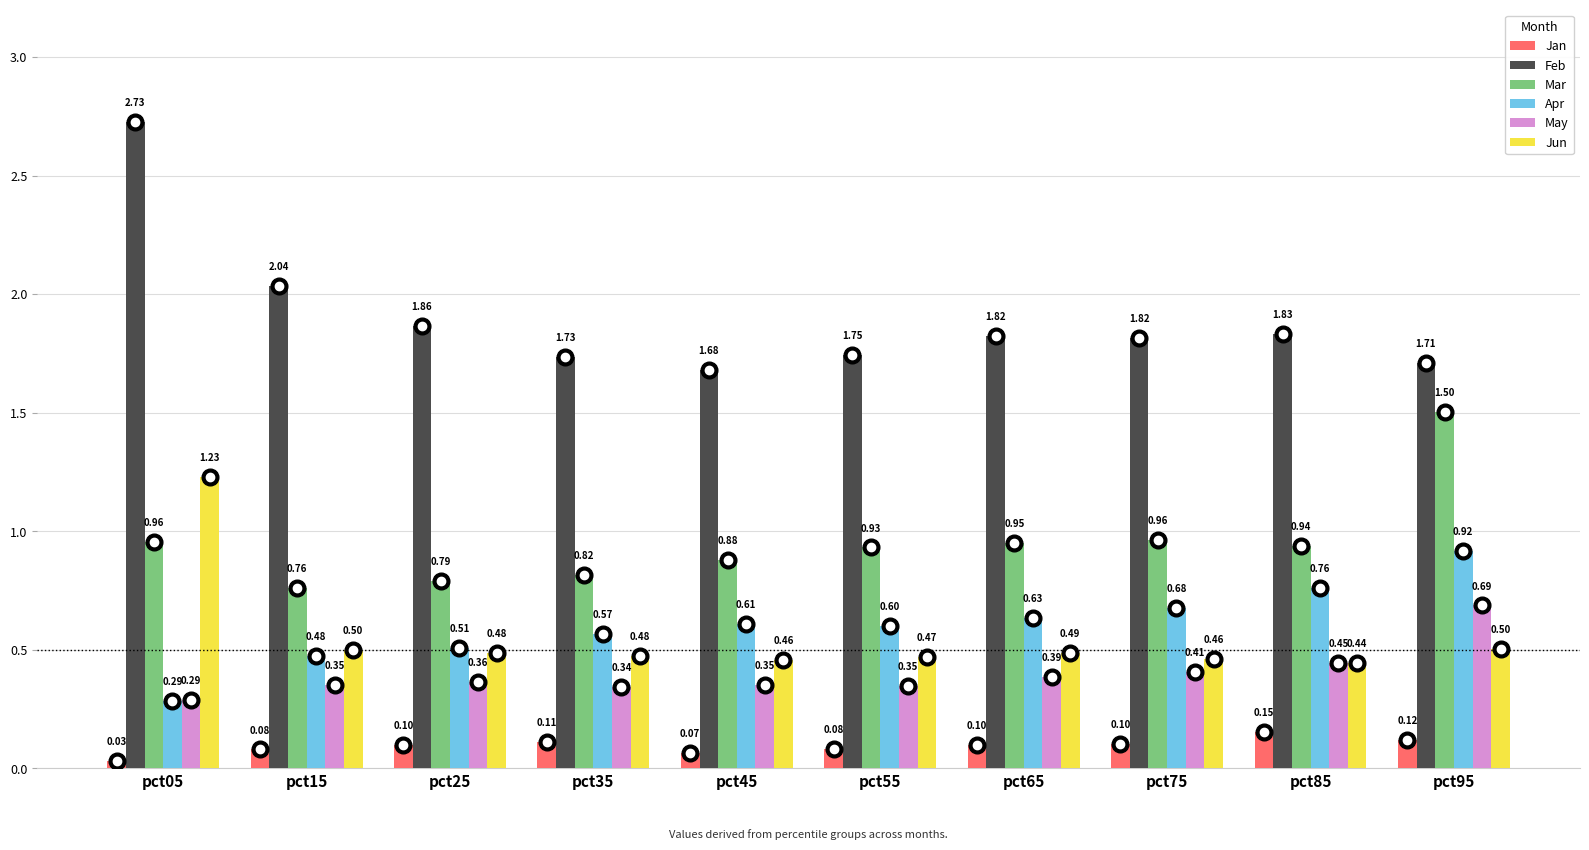

List the series in order of their peak value, lowest first.

Jan, May, Apr, Jun, Mar, Feb